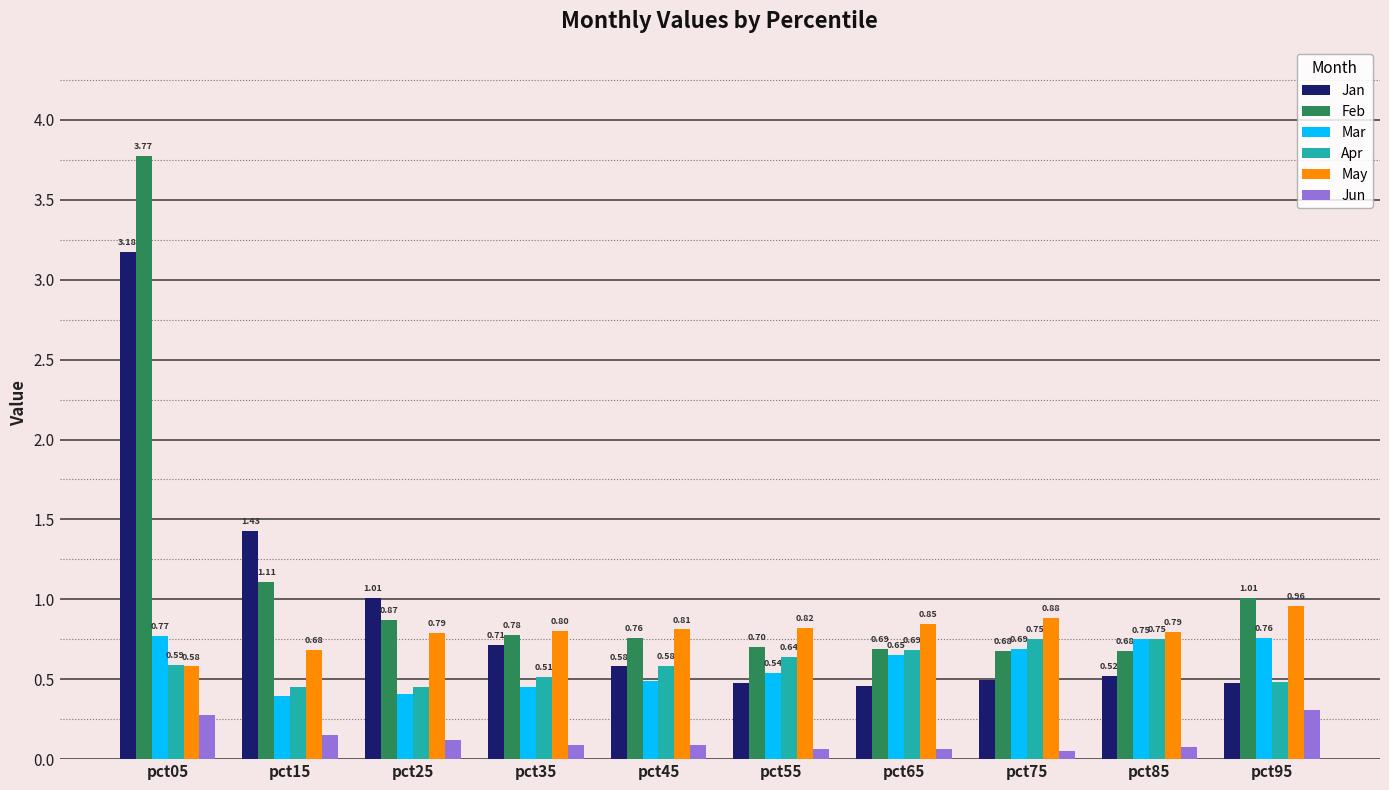

Which category has the lowest value in the May series?

pct05